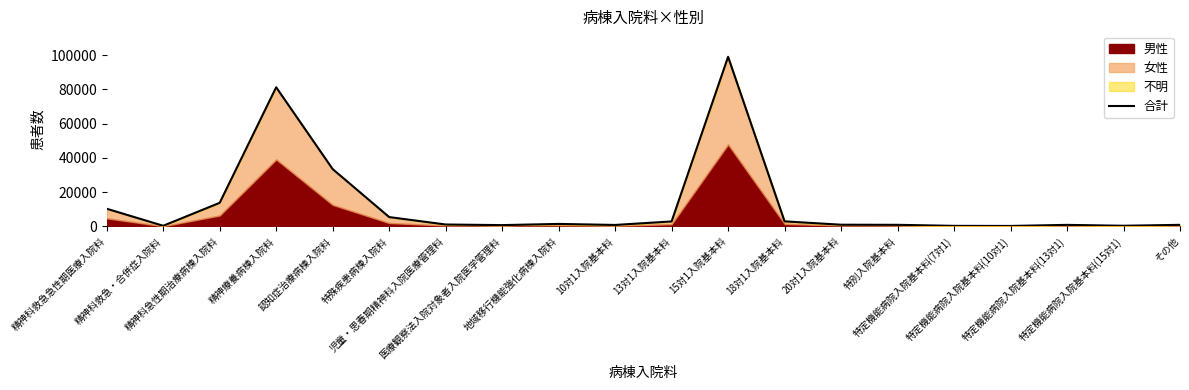

What is the label of the 8th point from the left?

医療観察法入院対象者入院医学管理料